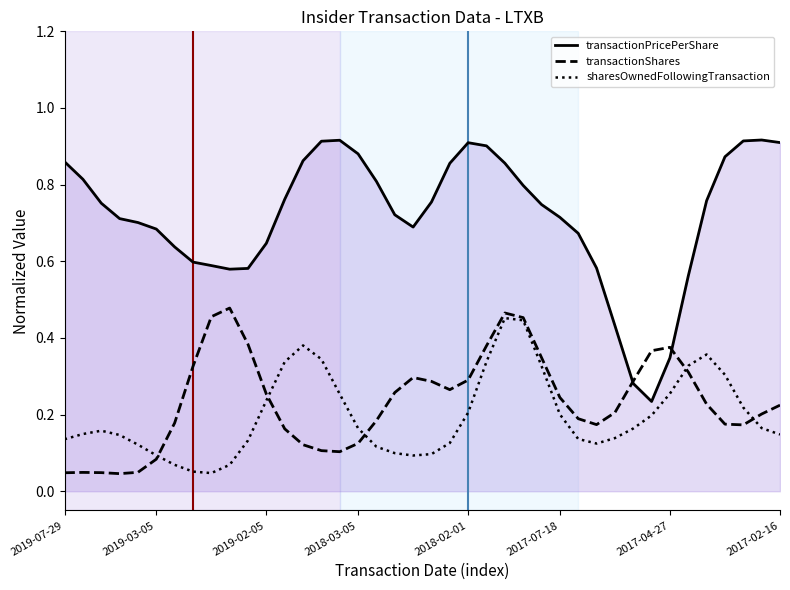

Which series has the largest total across all categories?

transactionPricePerShare